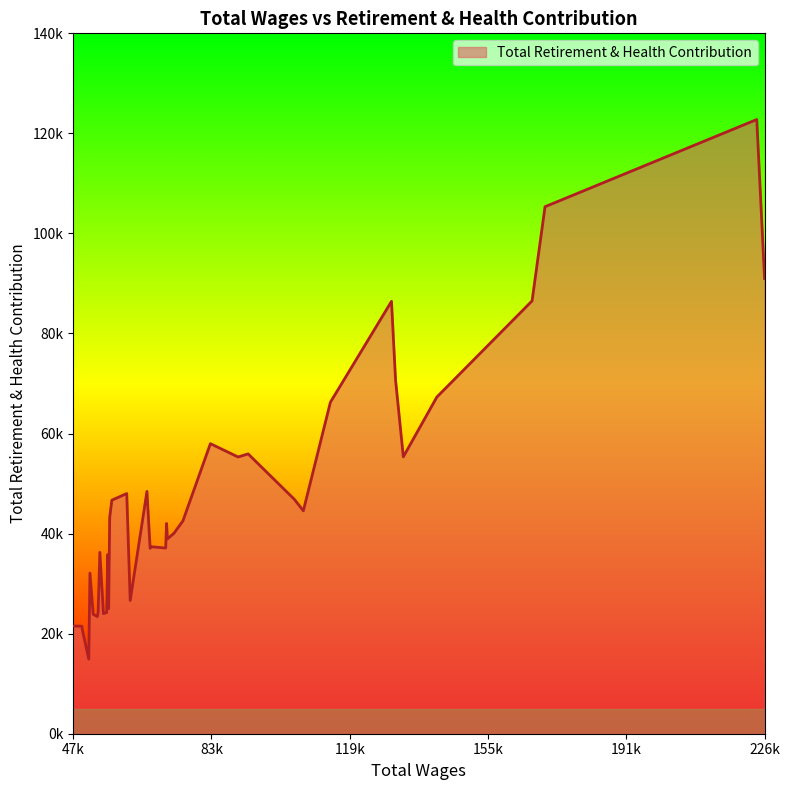

Is this an area chart (filled region under the line)?

Yes